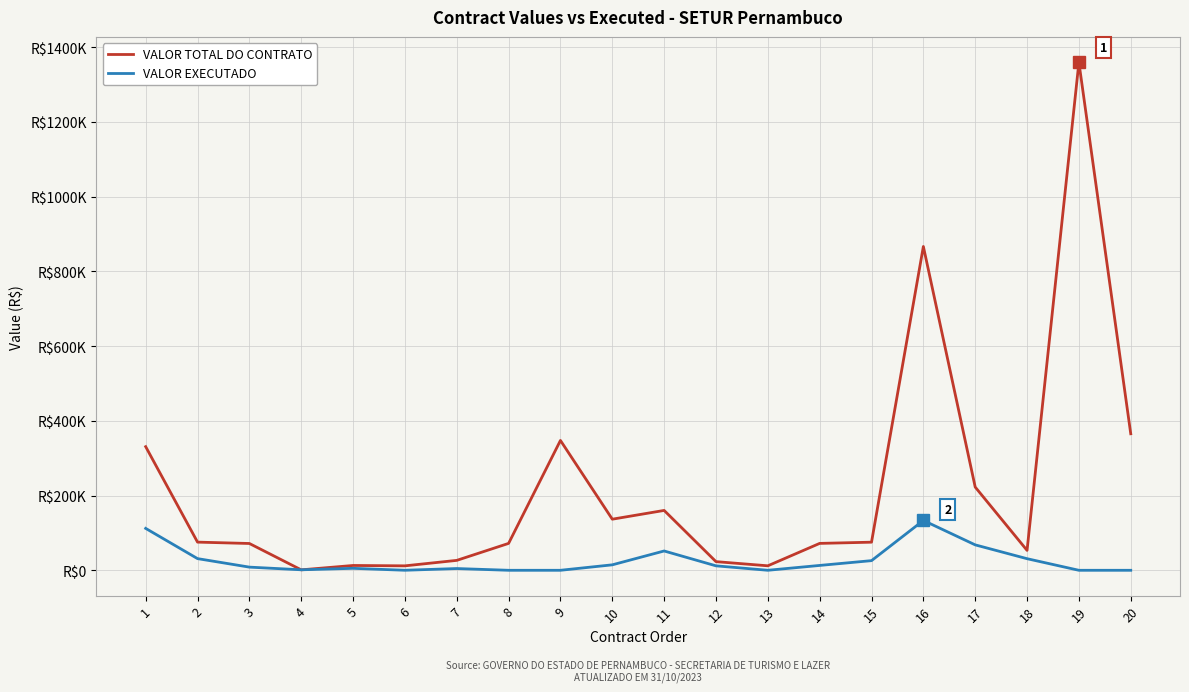

Which has a higher value, 7 or 12?

7